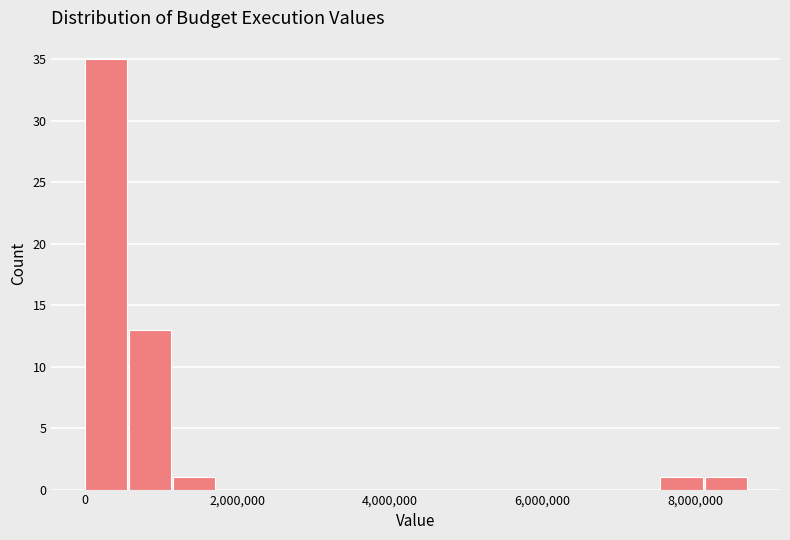

Around what value on the x-axis is the tallest bar? Give the approximate position of its centre, as read against the axis.

200000